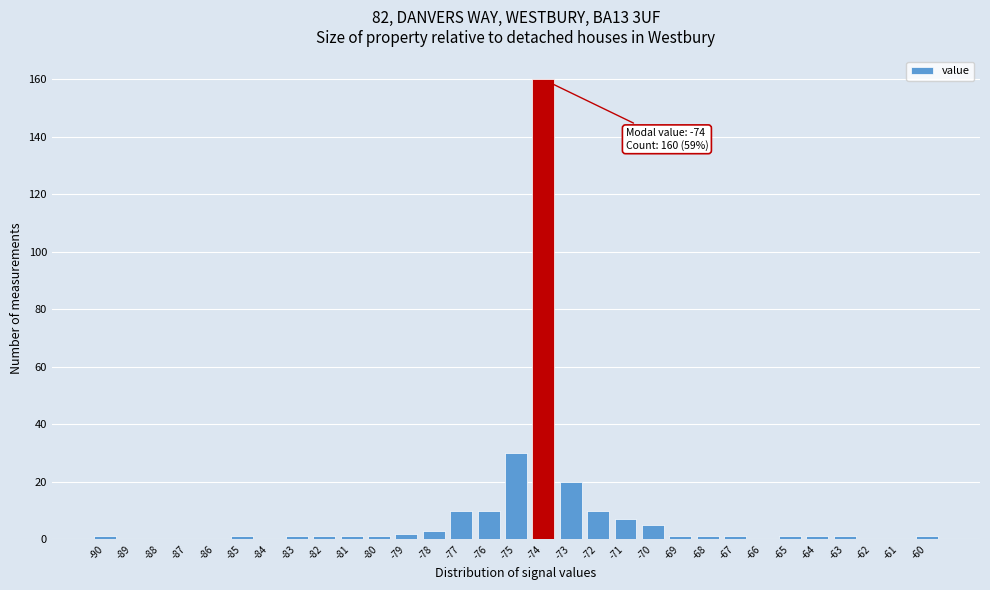

Over which range of the x-axis is the bar tallest?

-74.5 to -73.5